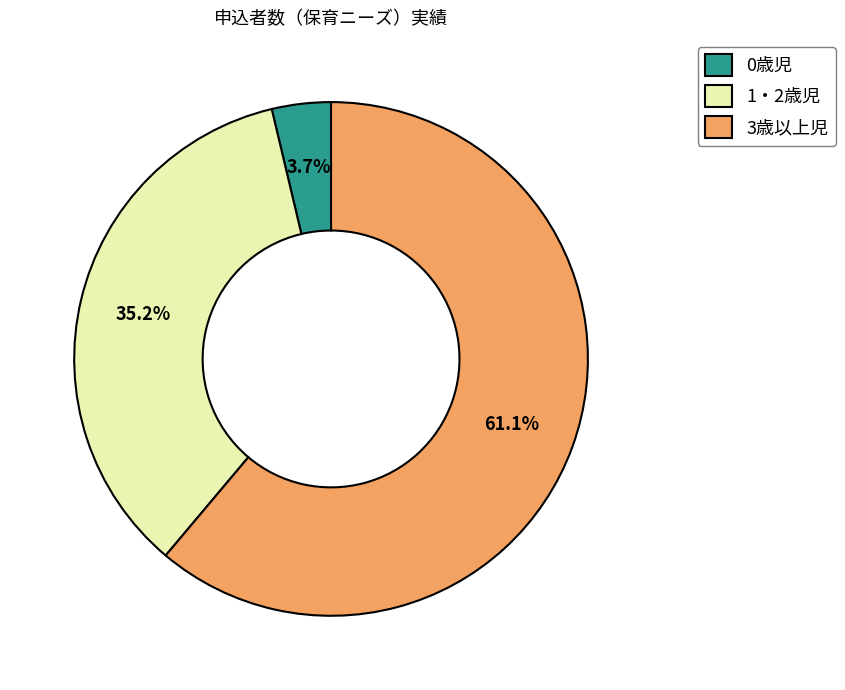

To the nearest percent, what portion does 1・2歳児 represent?

35%